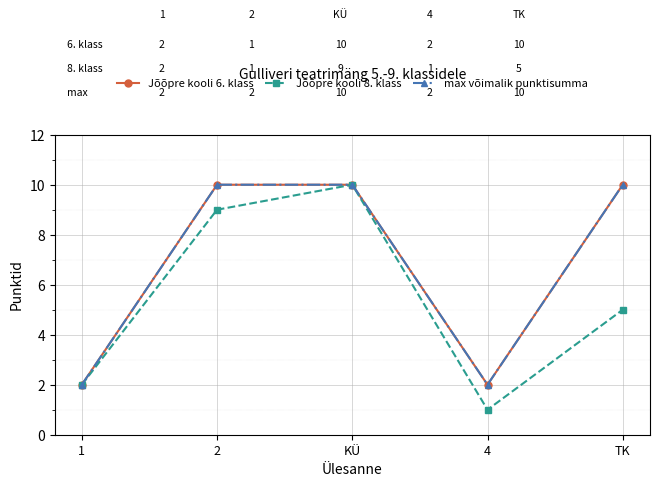

Is the value of Jõõpre kooli 6. klass at KÜ greater than the value of Jõõpre kooli 8. klass at 4?

Yes